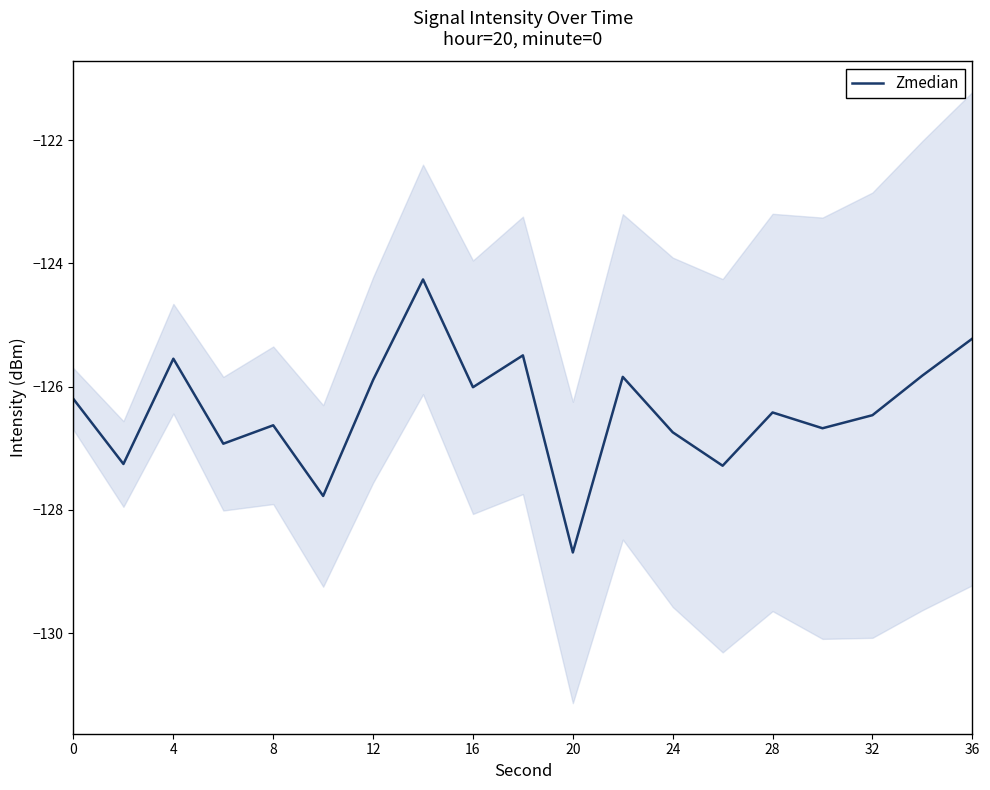

How many lines are shown in the chart?

1